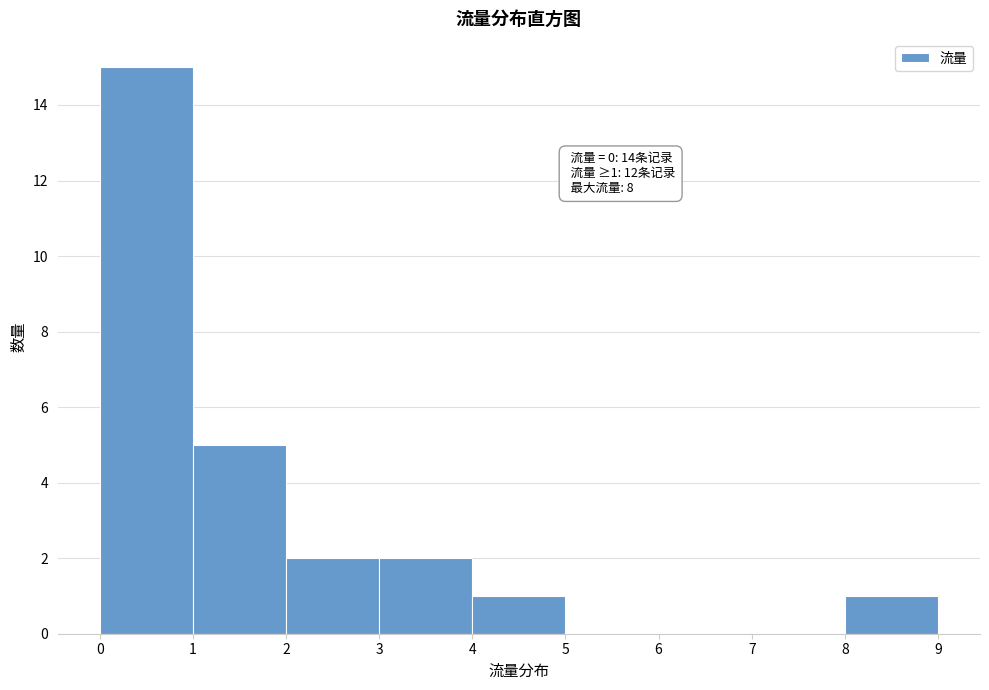

Which range on the x-axis has the tallest bar?

0 to 1